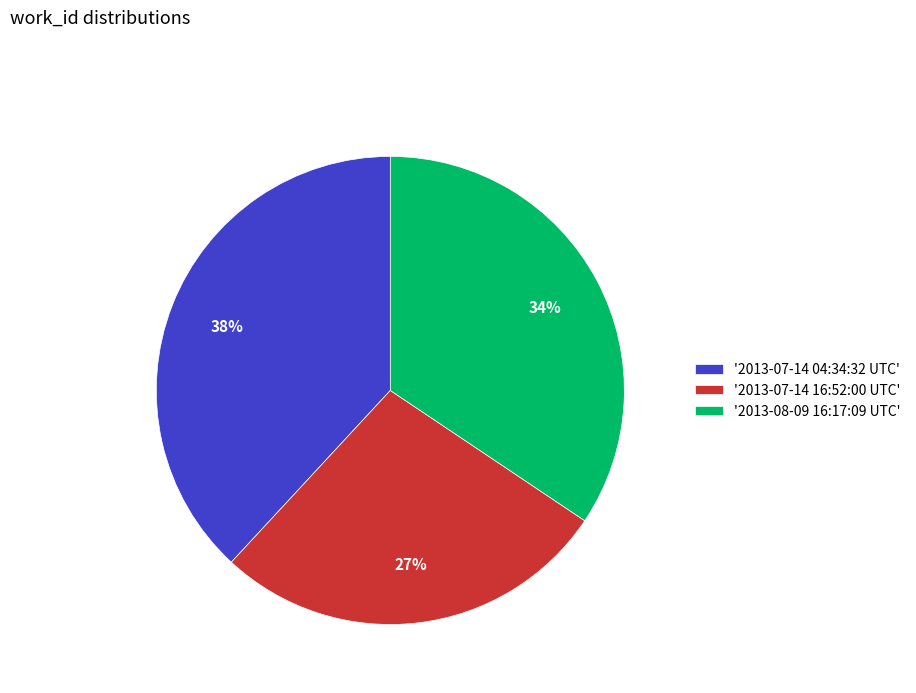

To the nearest percent, what is the combined percentage of '2013-07-14 16:52:00 UTC' and '2013-07-14 04:34:32 UTC'?

66%